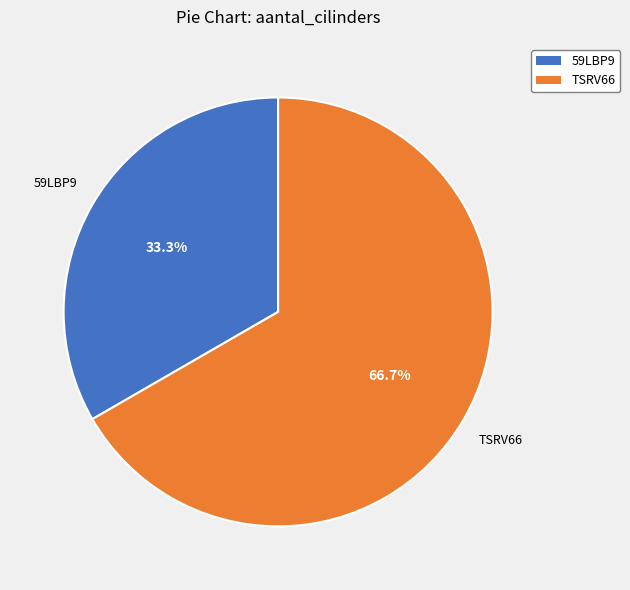

How many segments does this pie chart have?

2